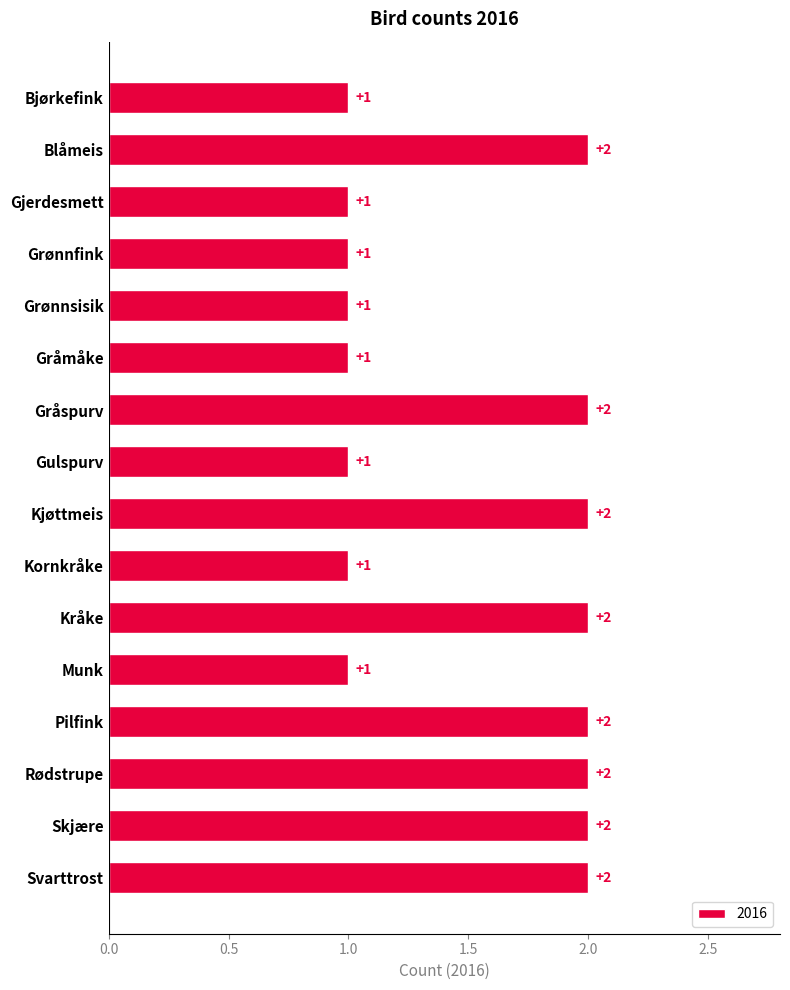

The chart shows a value of 3 at Blåmeis. True or false?

False